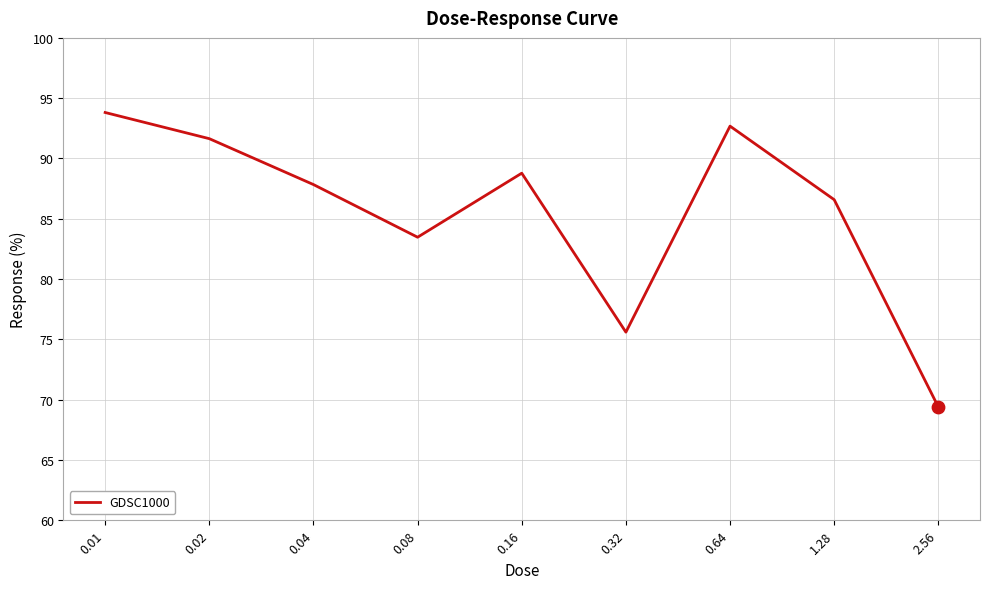

What is the ratio of the value at 0.64 to the value at 2.56?

1.3